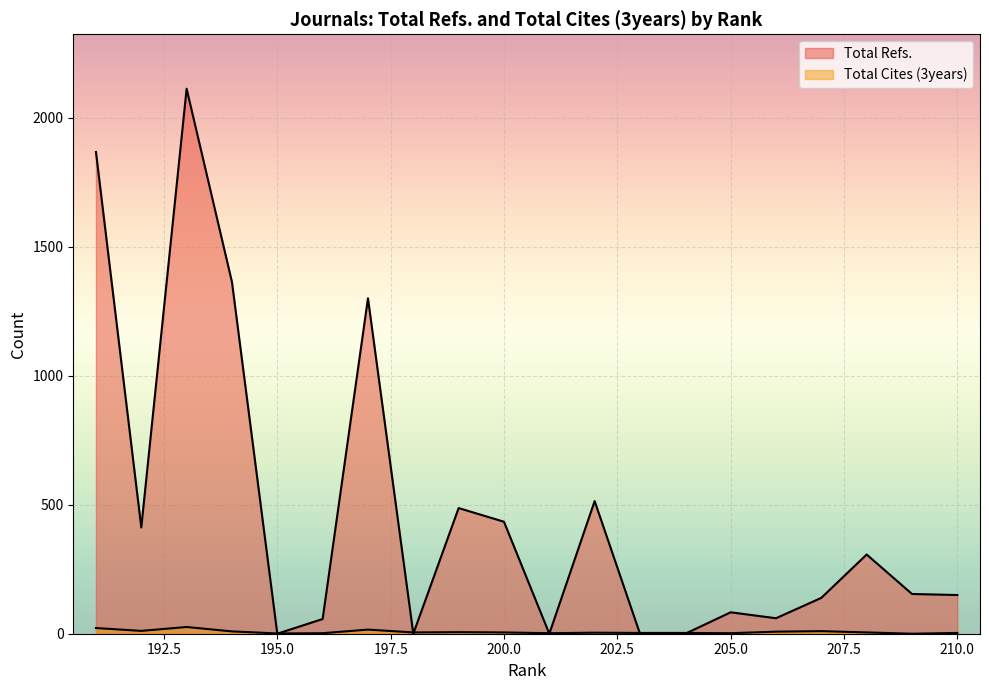

What is the sum of the Total Cites (3years) values at 206 and 192?

19